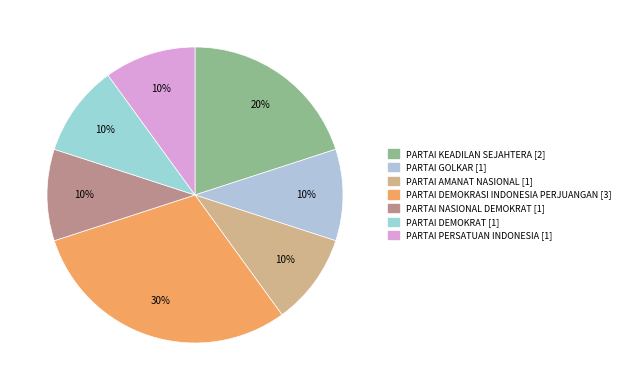

Do PARTAI AMANAT NASIONAL and PARTAI DEMOKRASI INDONESIA PERJUANGAN together represent more than half of the pie?

No